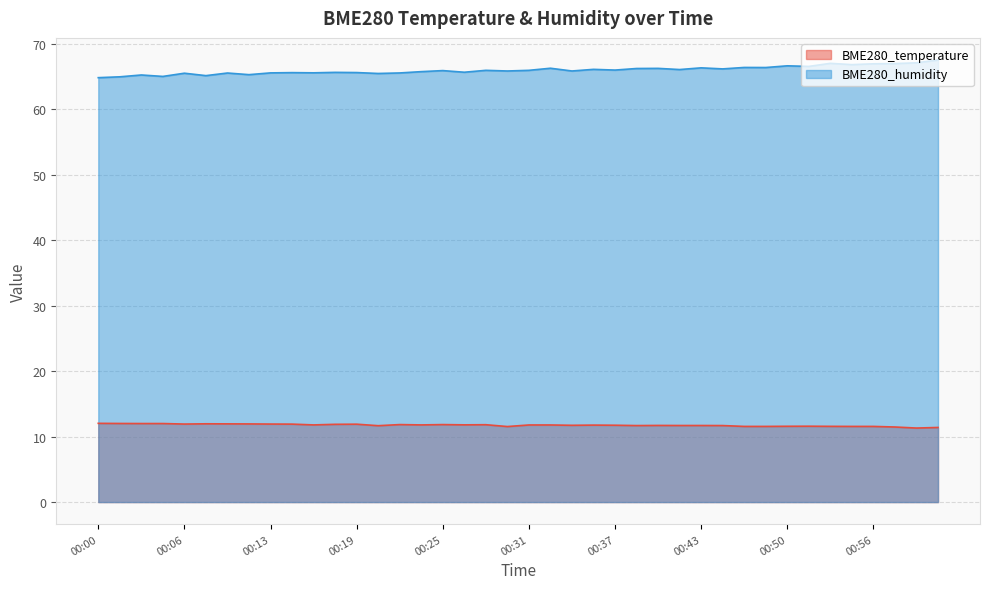

Rank the categories by BME280_humidity value from highest to lowest.

01:01, 00:59, 00:53, 00:57, 00:56, 00:54, 00:50, 00:51, 00:47, 00:48, 00:43, 00:33, 00:40, 00:39, 00:45, 00:36, 00:42, 00:37, 00:28, 00:31, 00:25, 00:30, 00:34, 00:23, 00:27, 00:17, 00:19, 00:14, 00:16, 00:13, 00:22, 00:09, 00:06, 00:20, 00:11, 00:03, 00:08, 00:05, 00:02, 00:00